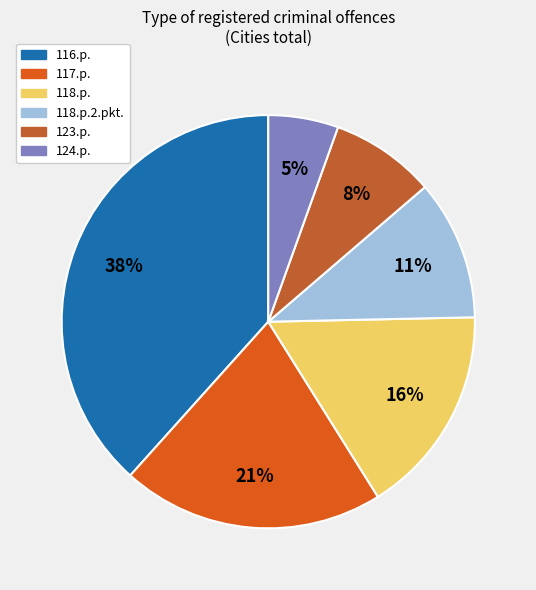

Is the sum of 118.p.2.pkt. and 116.p. greater than half?

No